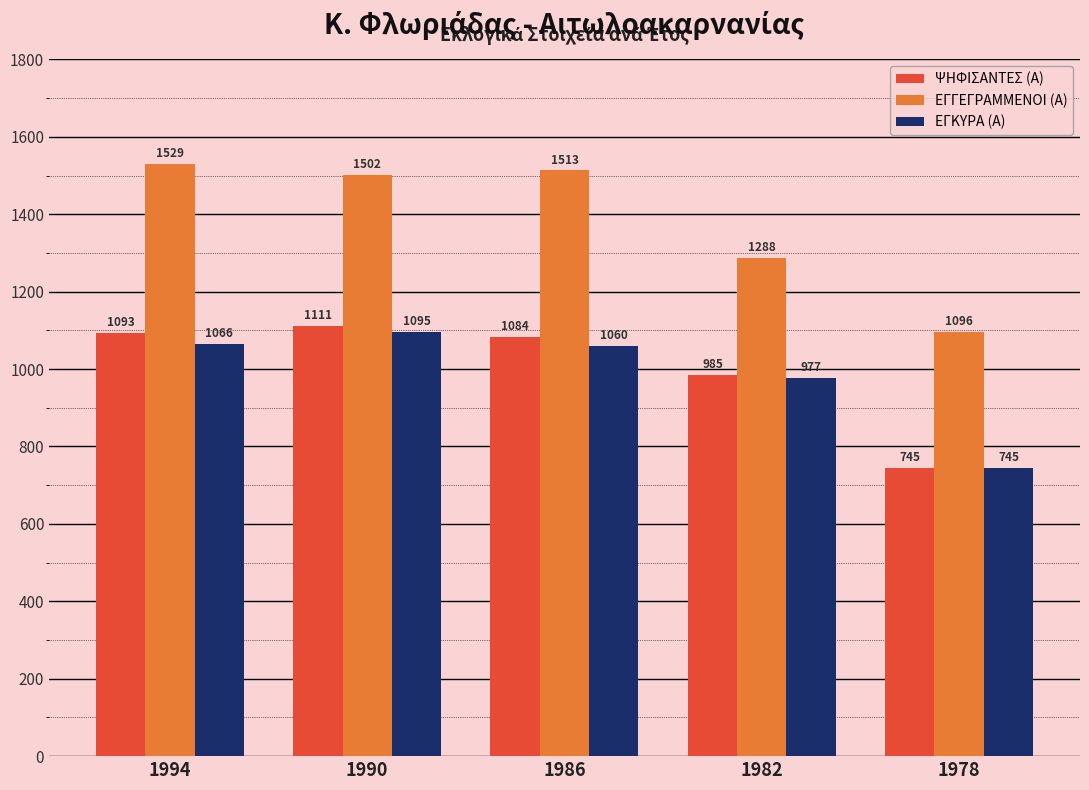

Which series has the largest range (max minus min)?

ΕΓΓΕΓΡΑΜΜΕΝΟΙ (Α)